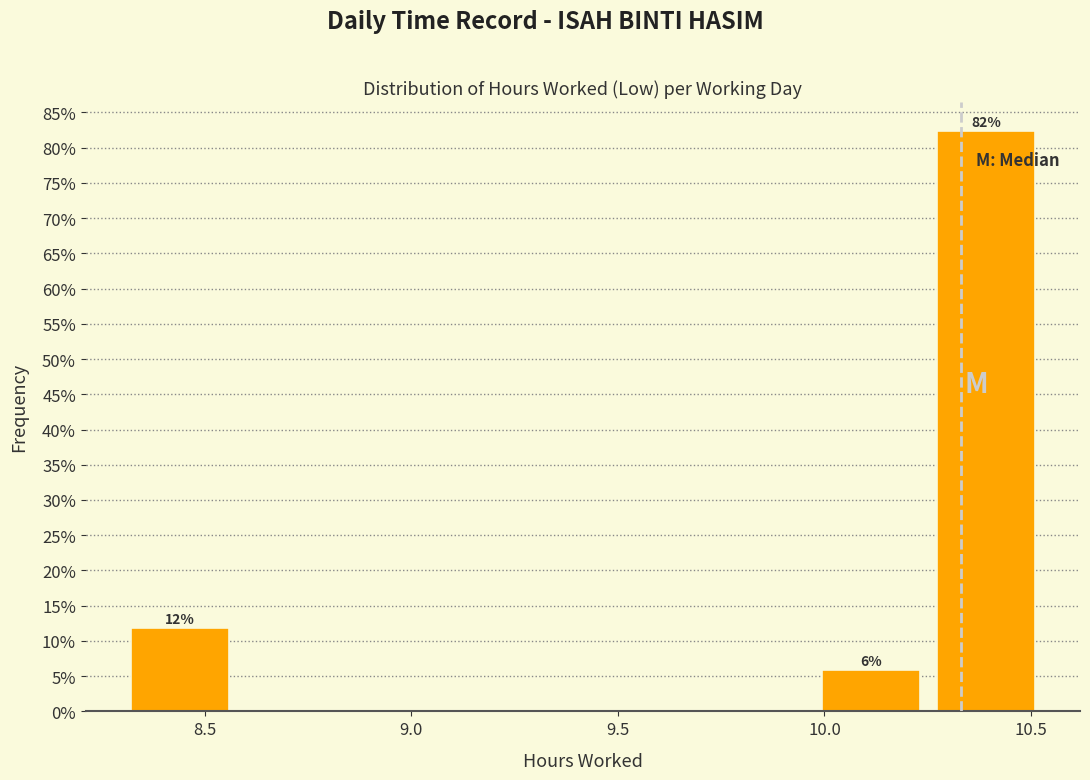

Over which range of the x-axis is the bar tallest?

10.25 to 10.55